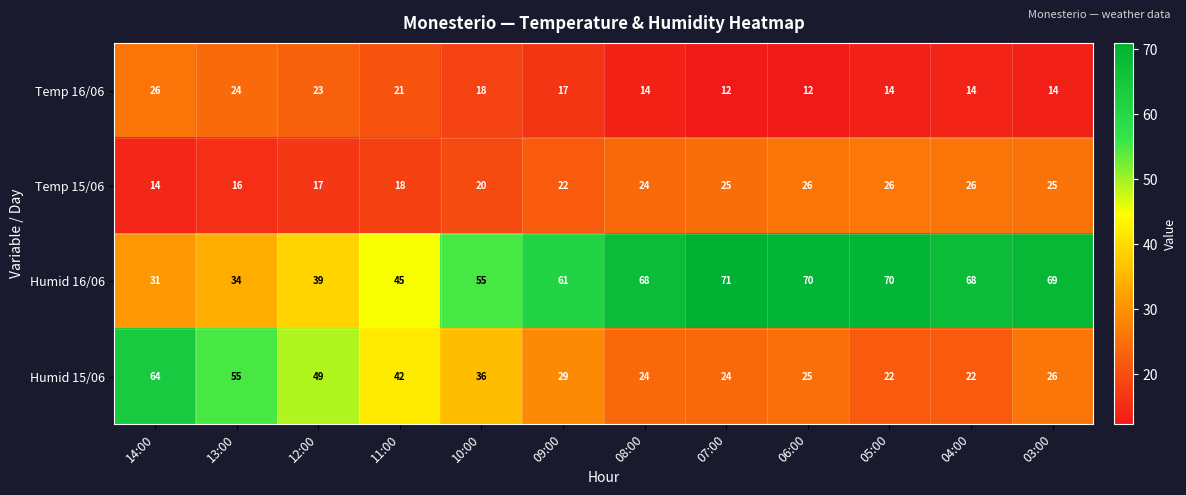

At which category does the chart reach its peak across all series?

07:00